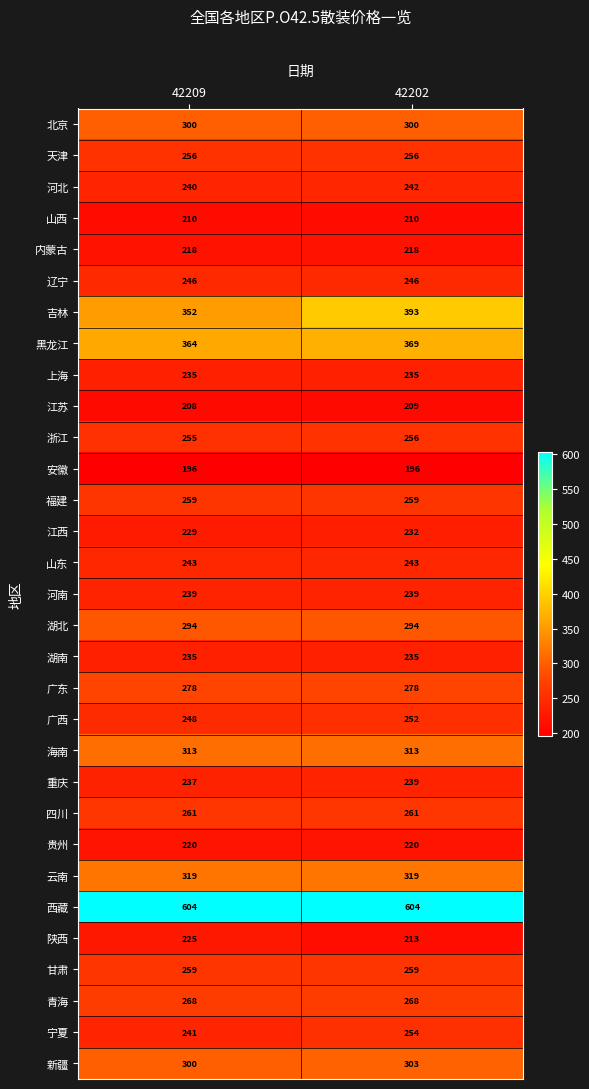

What is the sum of the 新疆 values at 42209 and 42202?

603